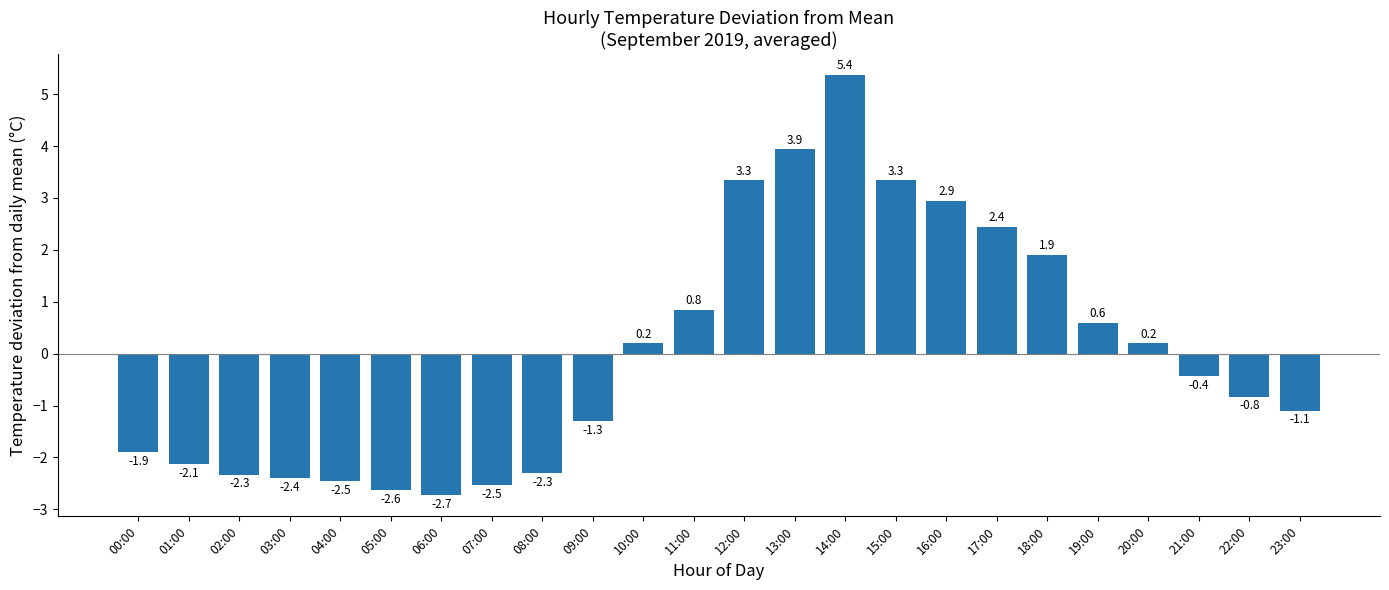

What is the change in value from 19:00 to 22:00?

-1.4